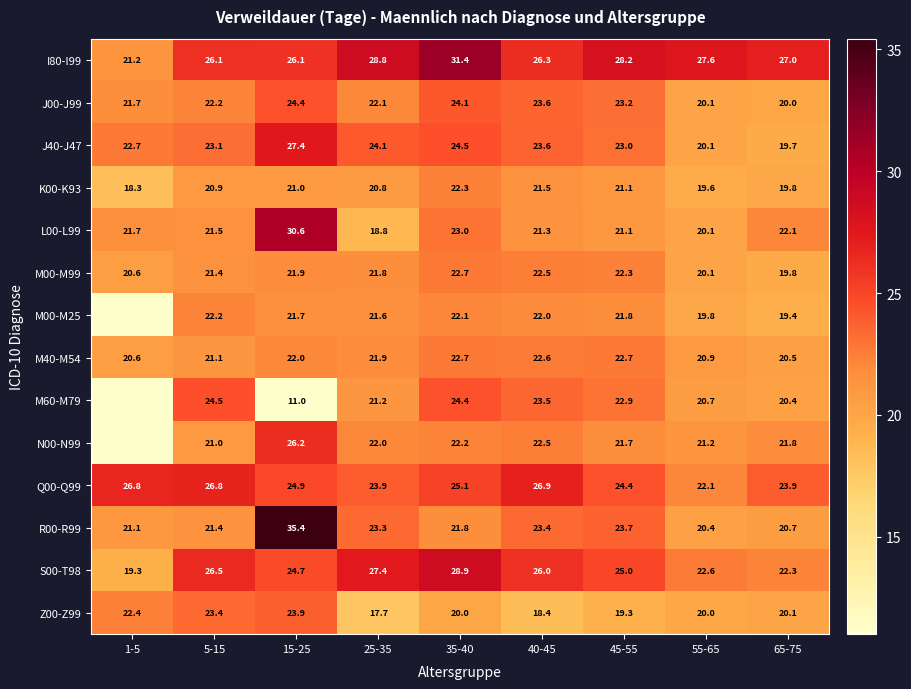

Between 55-65 and 15-25, which is larger?

55-65